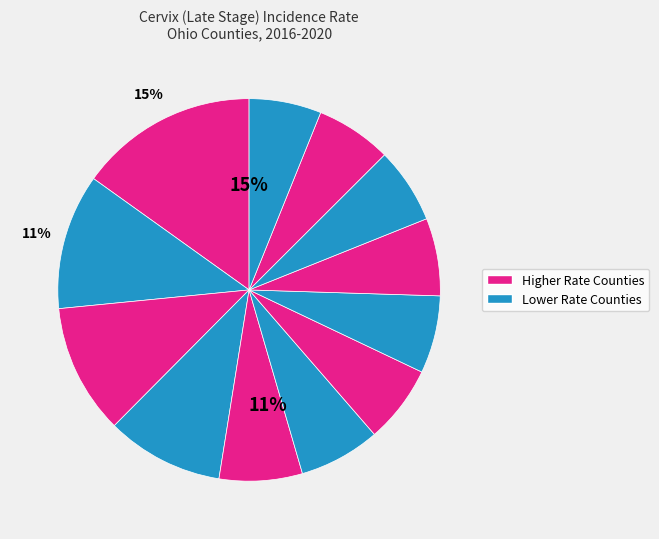

What percentage is NOT represented by Ashtabula County?

89.0%